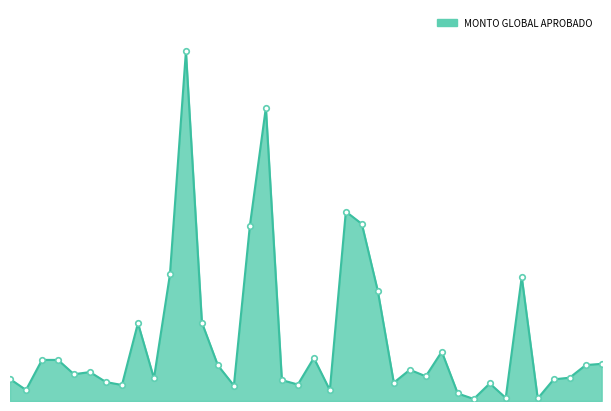

Does the chart display data point markers on the line(s)?

No